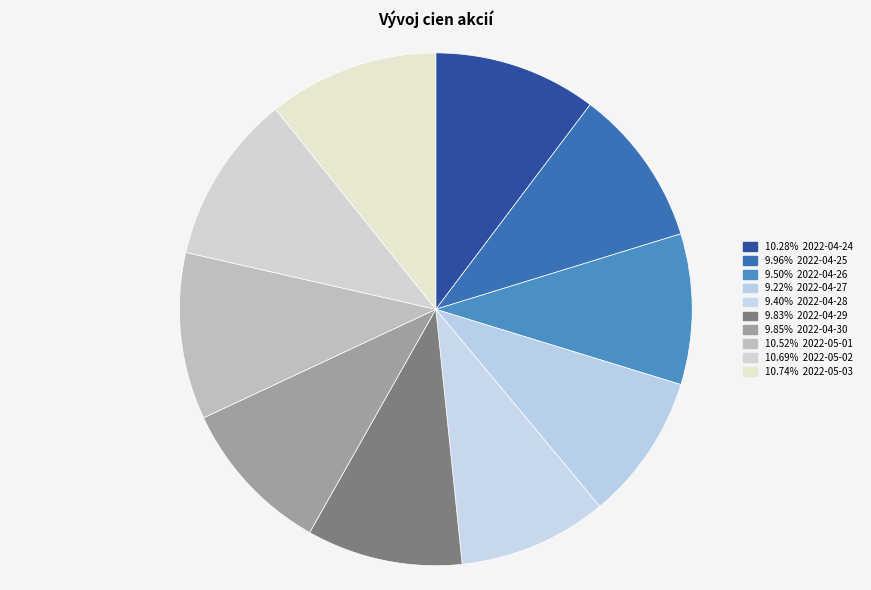

To the nearest percent, what is the difference between the largest and smallest slice percentages?

2%